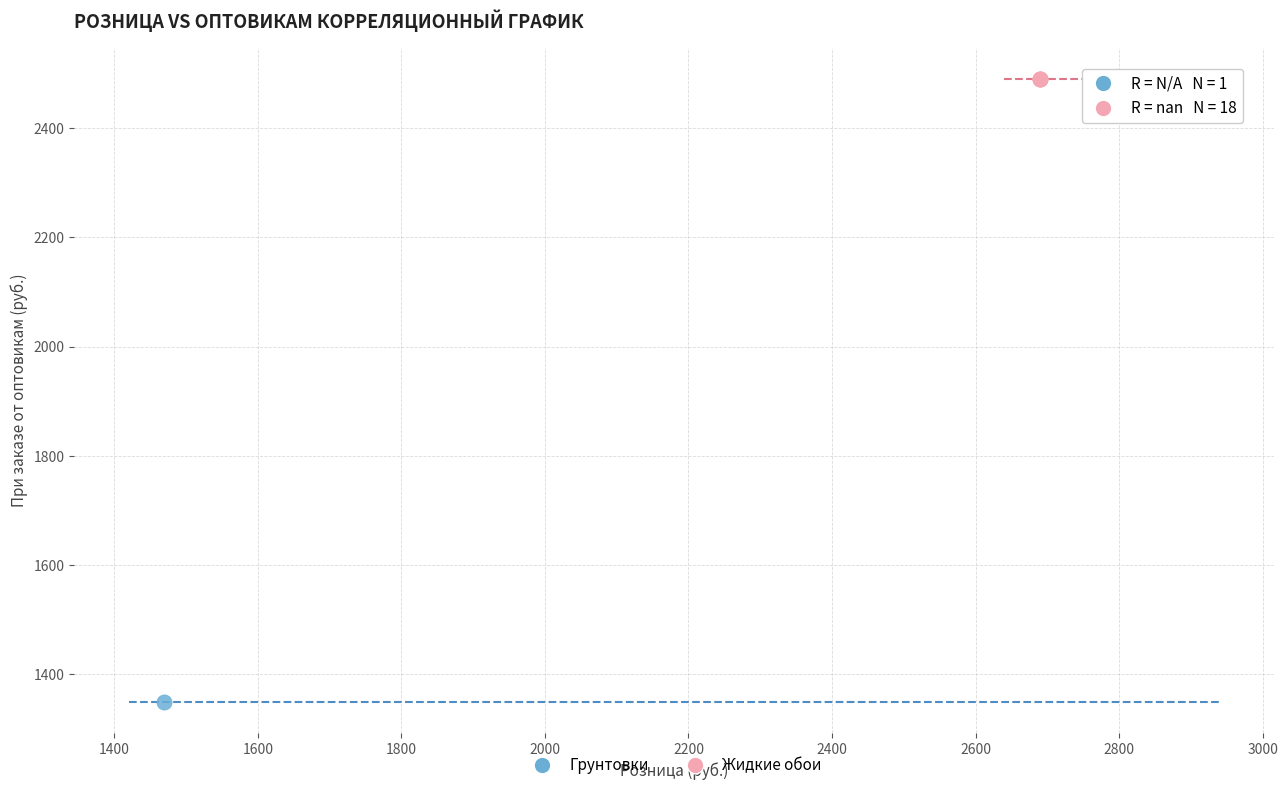

What are all the series names shown in the legend?

Грунтовки, Жидкие обои